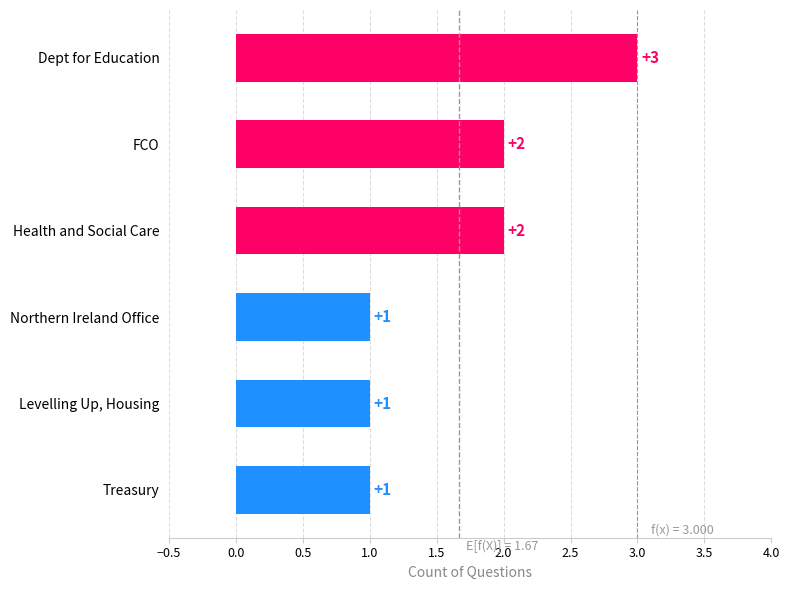

Approximately how many times larger is the value at FCO compared to Dept for Education?

0.7